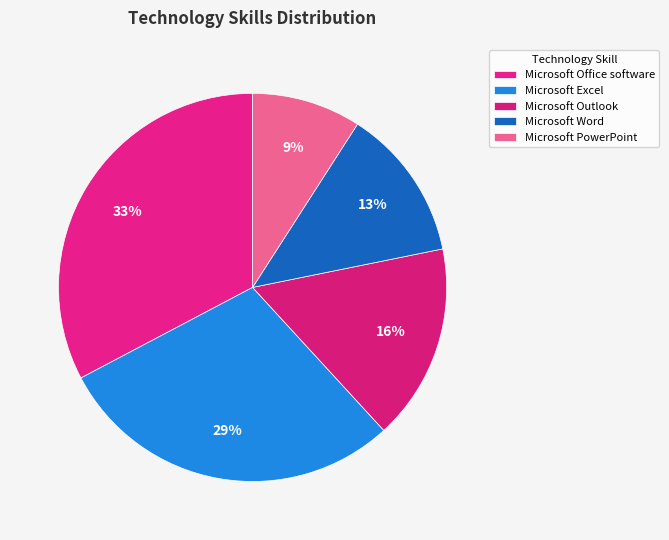

What is the smallest slice in the pie chart?

Microsoft PowerPoint